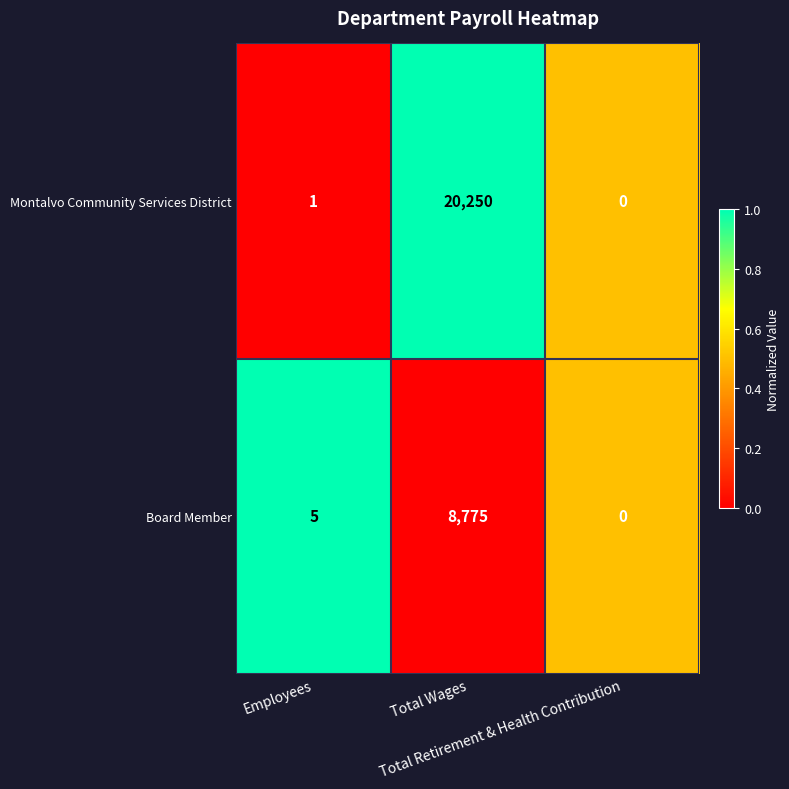

What is the sum of all Montalvo Community Services District values?

20251